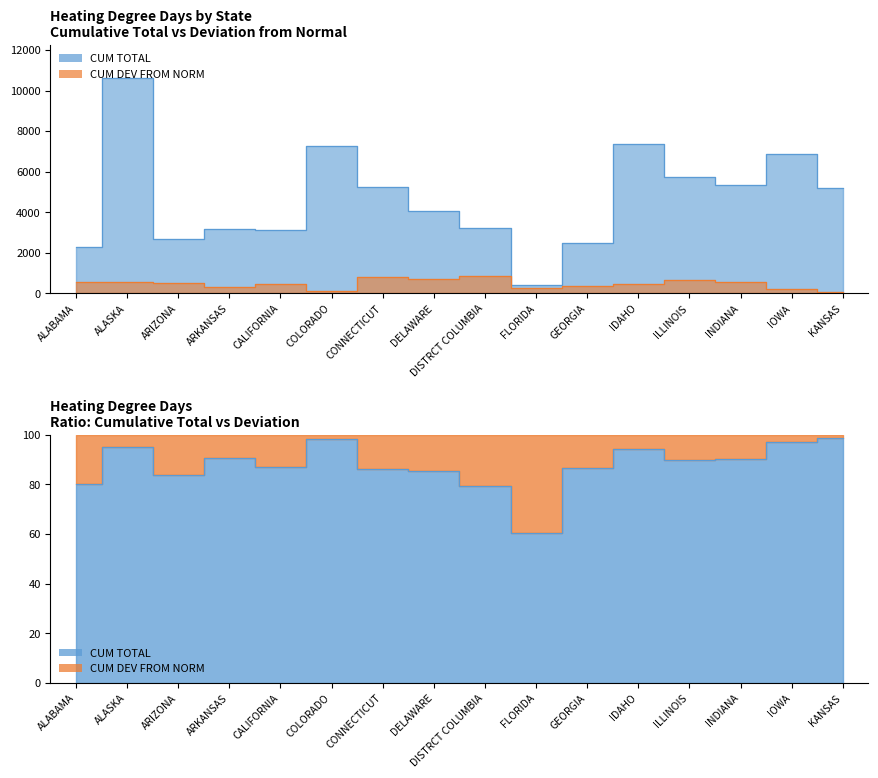

True or false: CUM TOTAL and CUM DEV FROM NORM cross at least once.

False